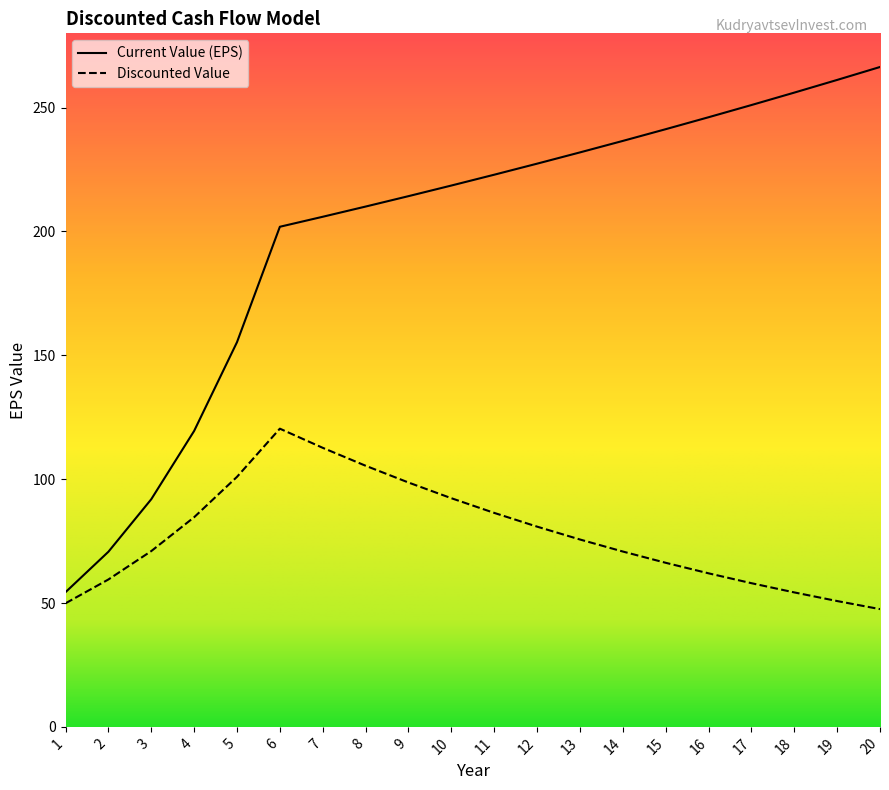

List the series in order of their overall mean, highest first.

Current Value (EPS), Discounted Value